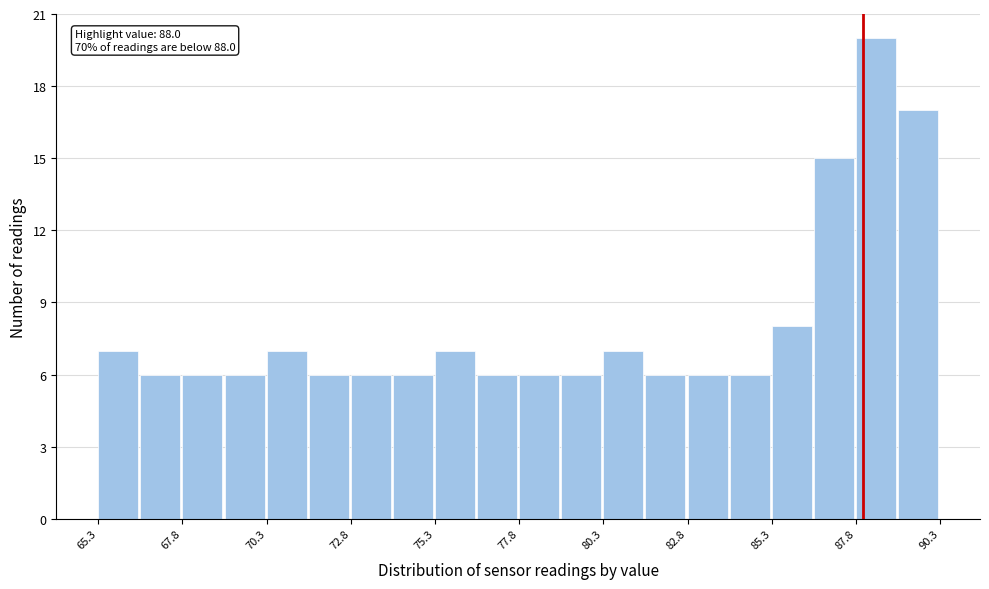

Around what value on the x-axis is the tallest bar? Give the approximate position of its centre, as read against the axis.

88.5